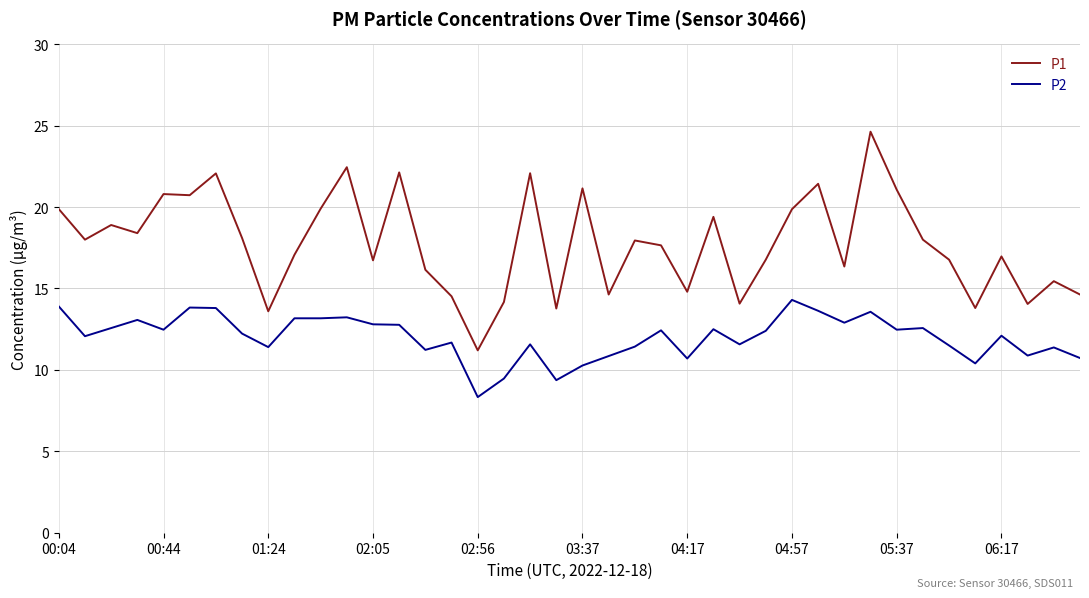

What is the smallest value displayed?

8.3